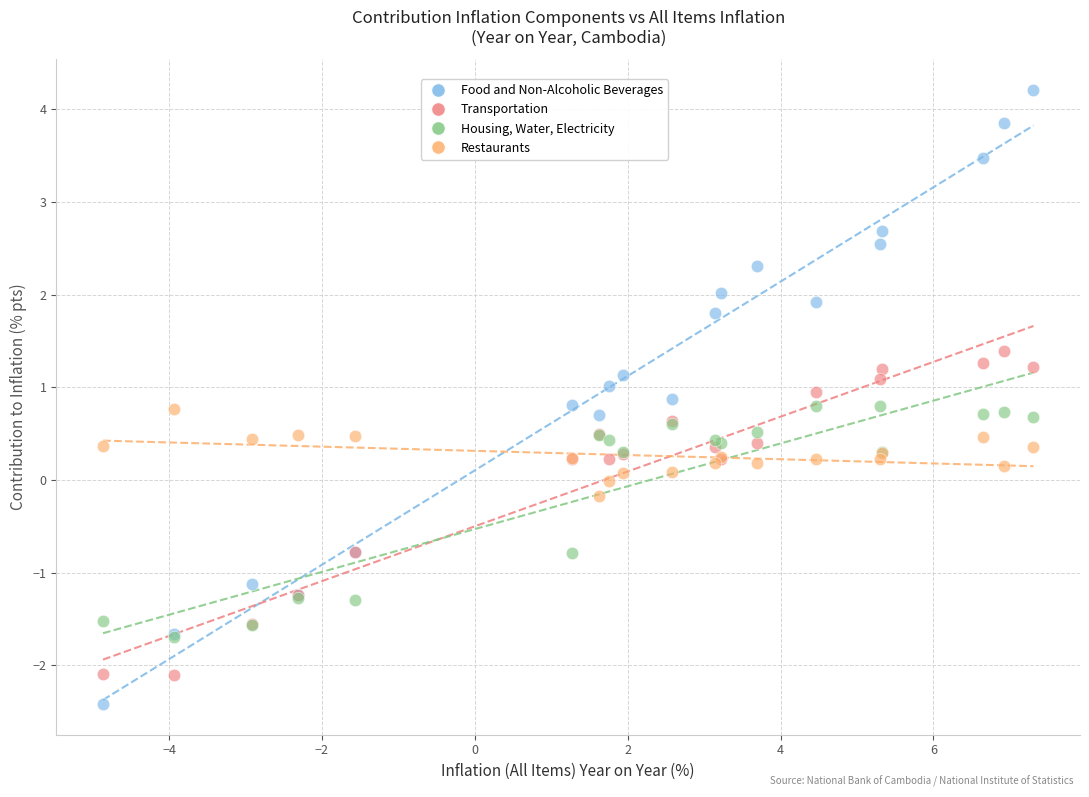

What are all the series names shown in the legend?

Food and Non-Alcoholic Beverages, Transportation, Housing, Water, Electricity, Restaurants